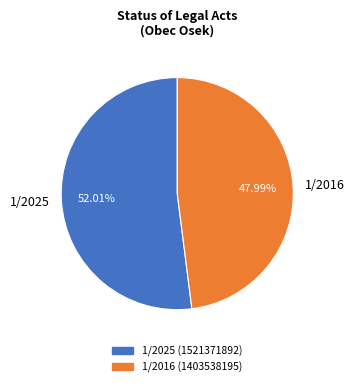

True or false: 1/2016 accounts for 61% of the total.

False